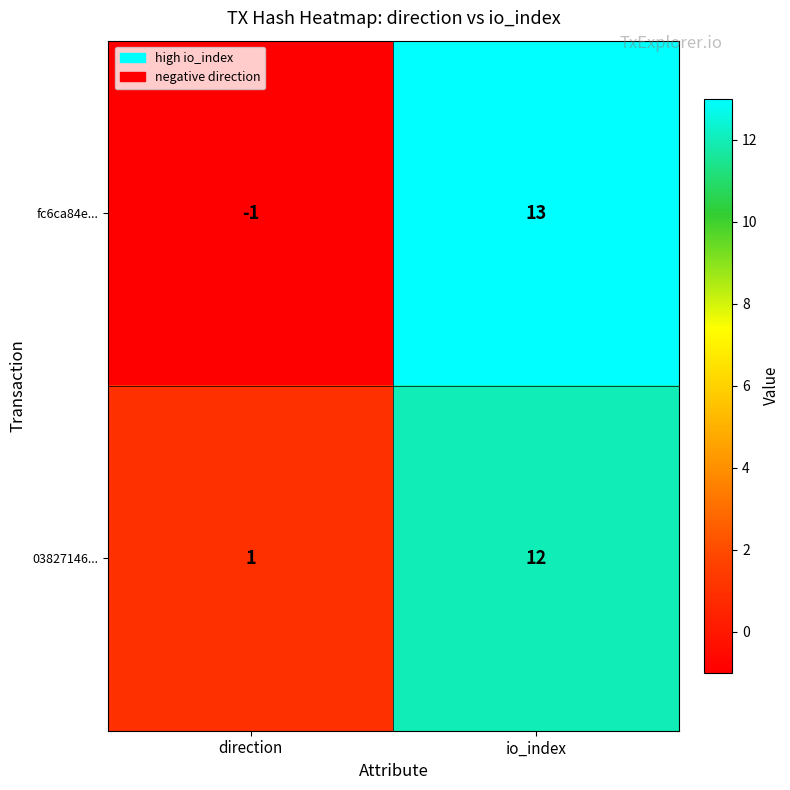

How many series are shown in this chart?

2